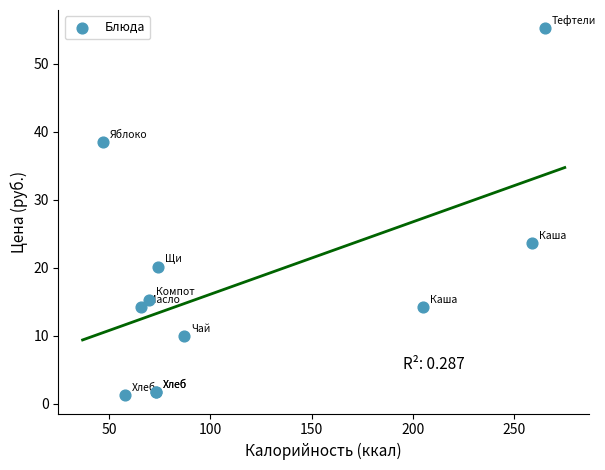

What Y value in the scatter plot is closest to 28?

23.6